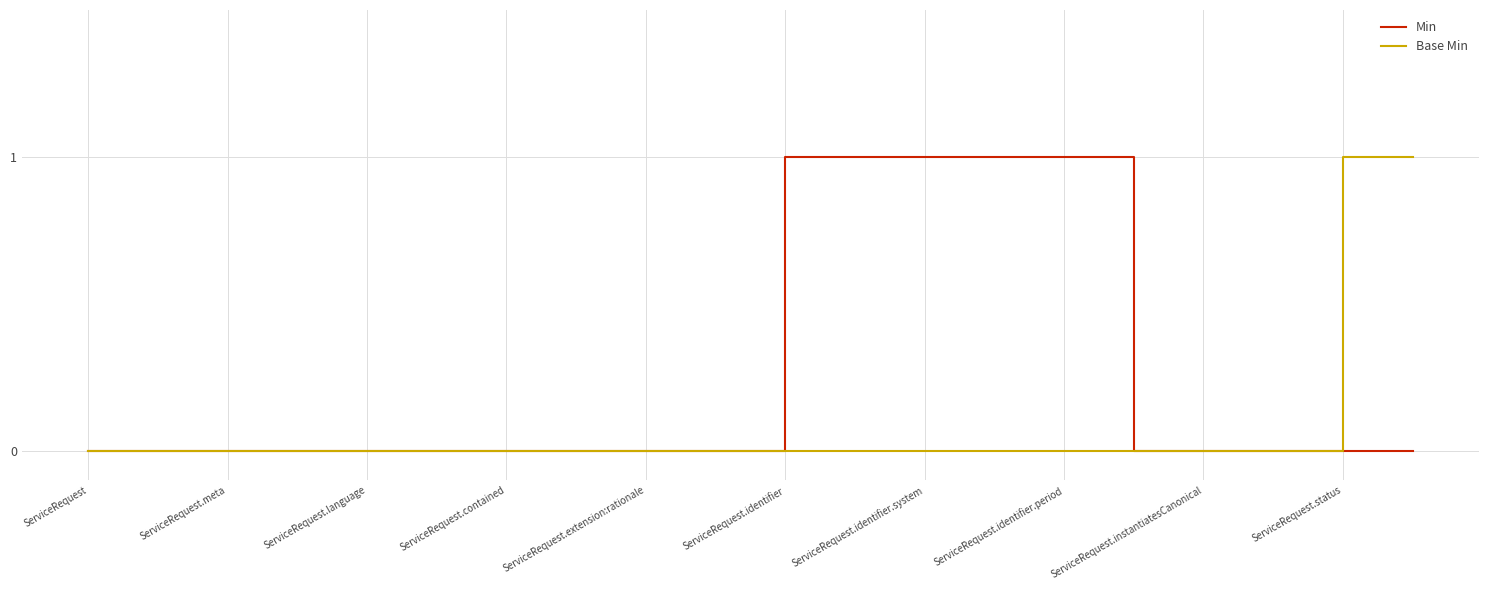

Which series has the largest total across all categories?

Min